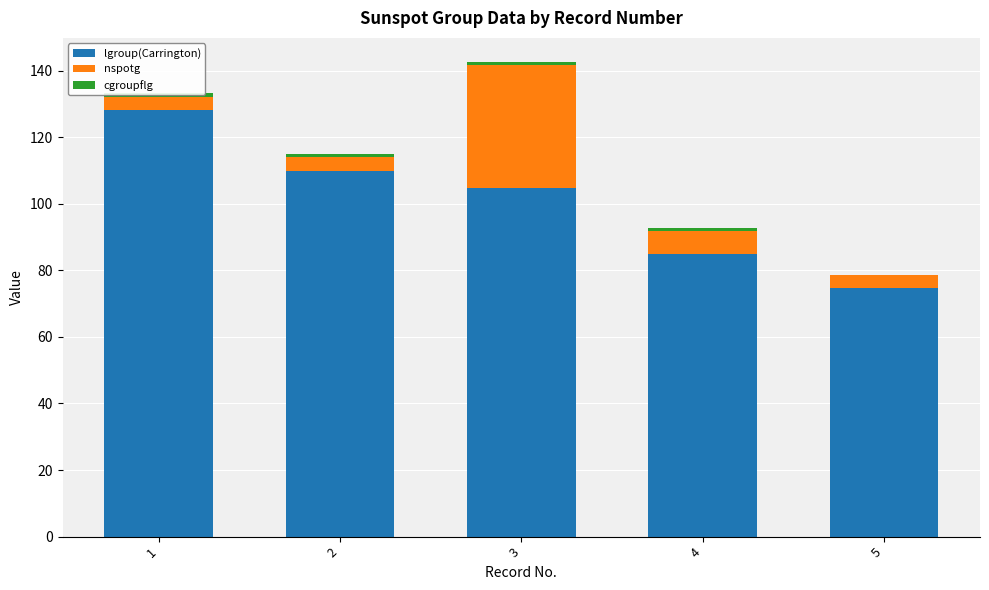

What is the lowest value of the nspotg series?

4.0